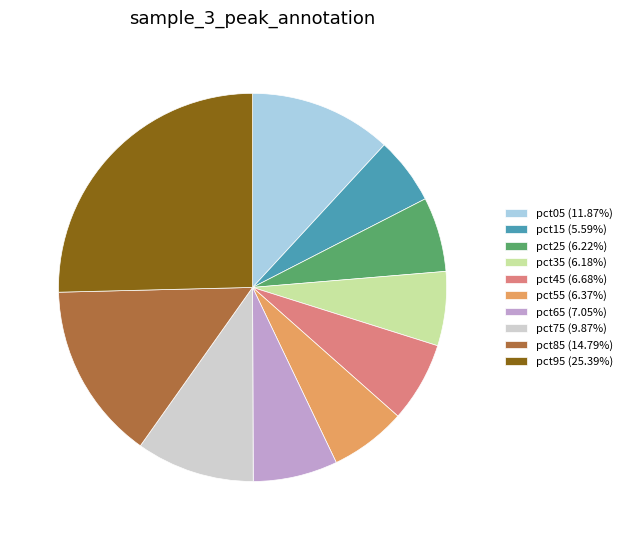

What is the largest slice in the pie chart?

pct95